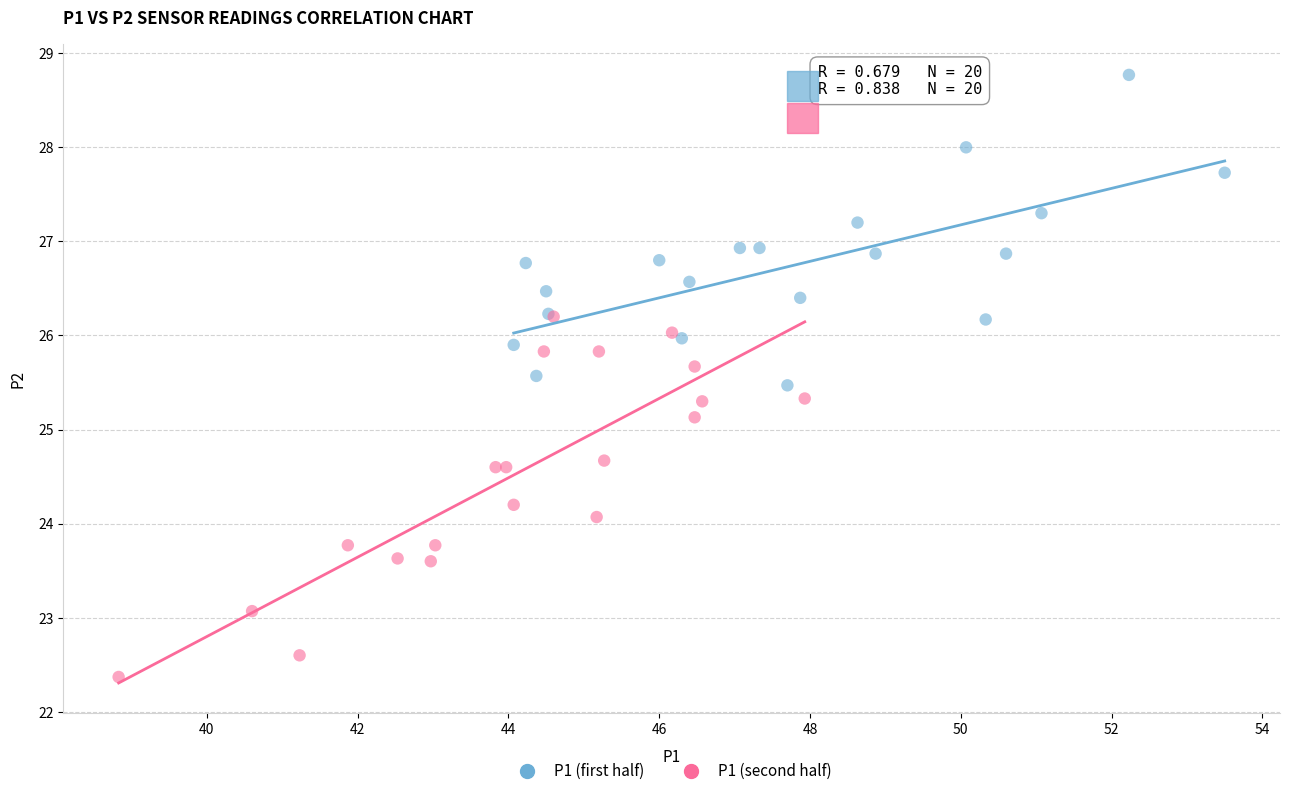

What are all the series names shown in the legend?

P1 (first half), P1 (second half)